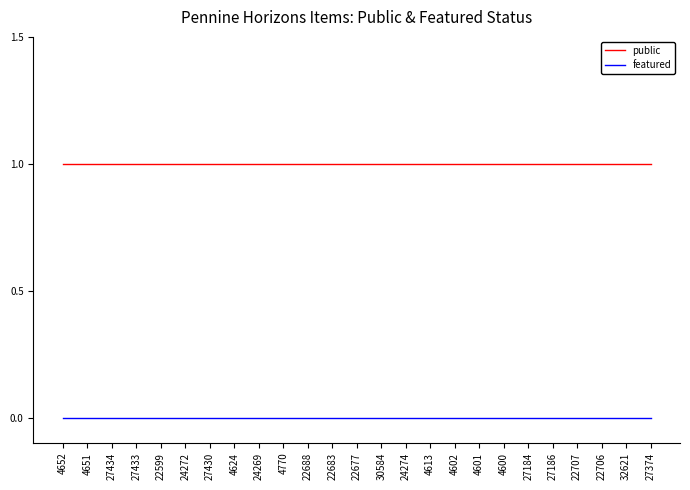

What are all the series names shown in the legend?

public, featured